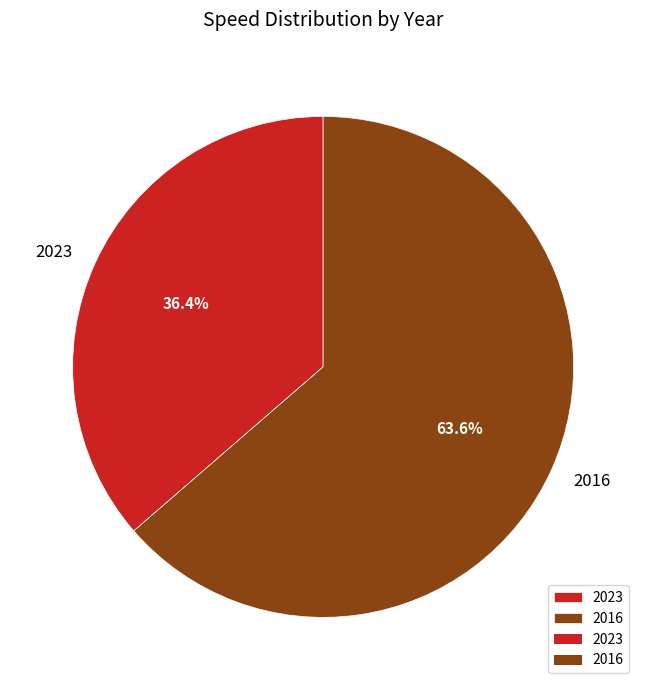

Between 2023 and 2016, which is larger?

2016